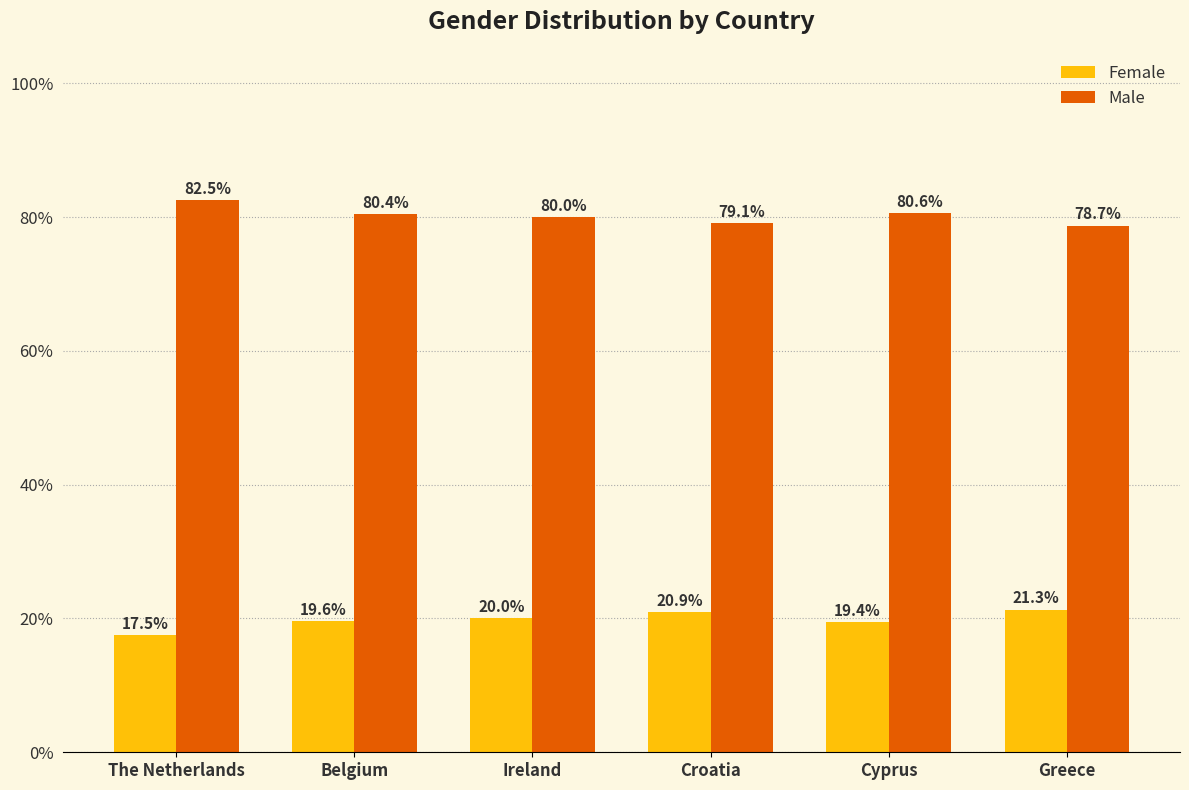

What are all the series names shown in the legend?

Female, Male